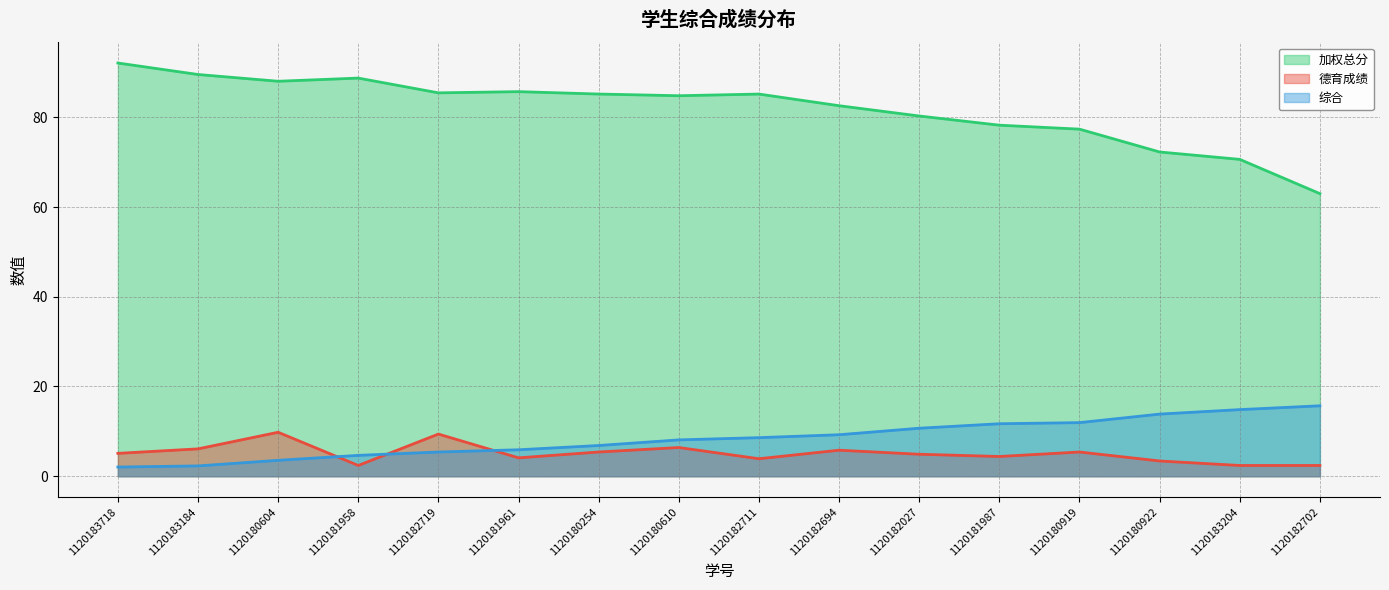

How many values in the 加权总分 series exceed 85?

8